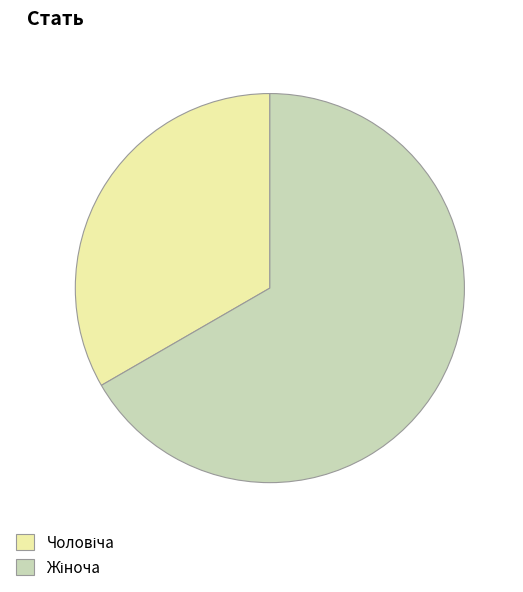

Is there a majority slice in this chart?

Yes